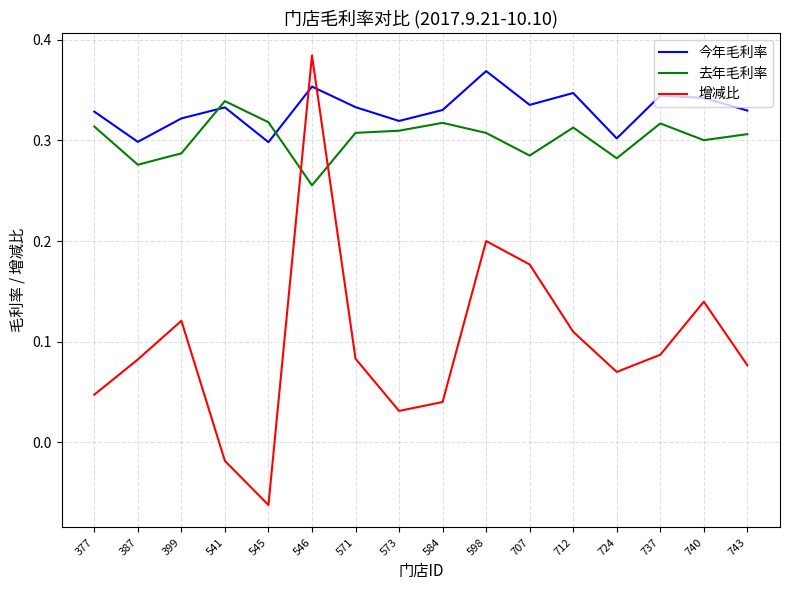

At which category does the chart reach its minimum across all series?

545